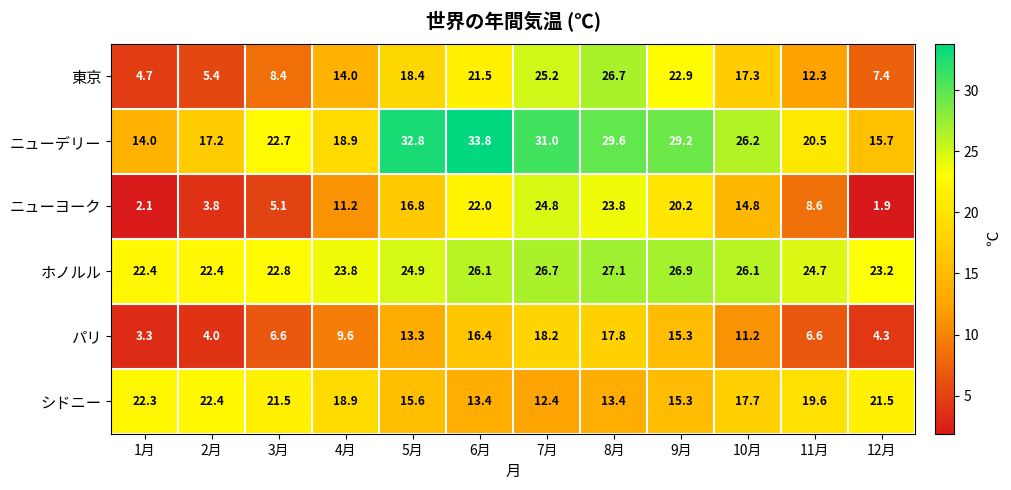

Rank the series at 6月 from lowest to highest value.

シドニー, パリ, 東京, ニューヨーク, ホノルル, ニューデリー